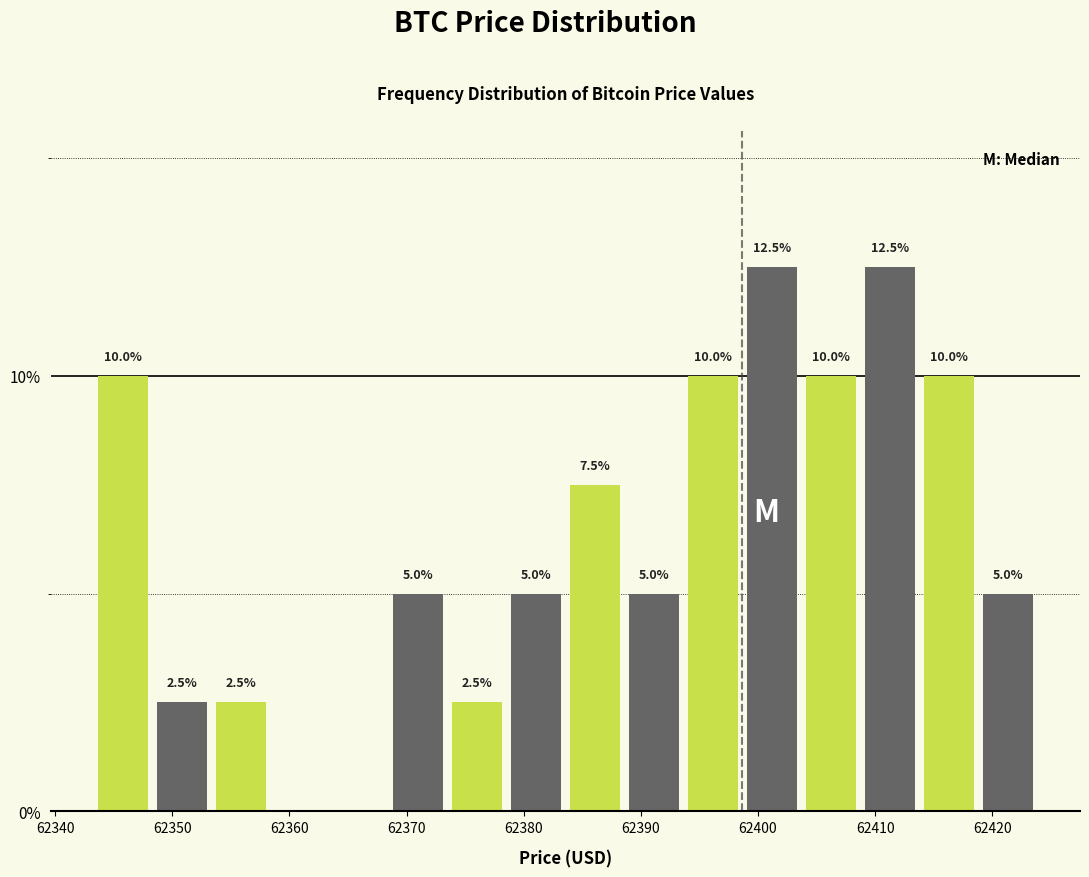

Are the bars horizontal?

No